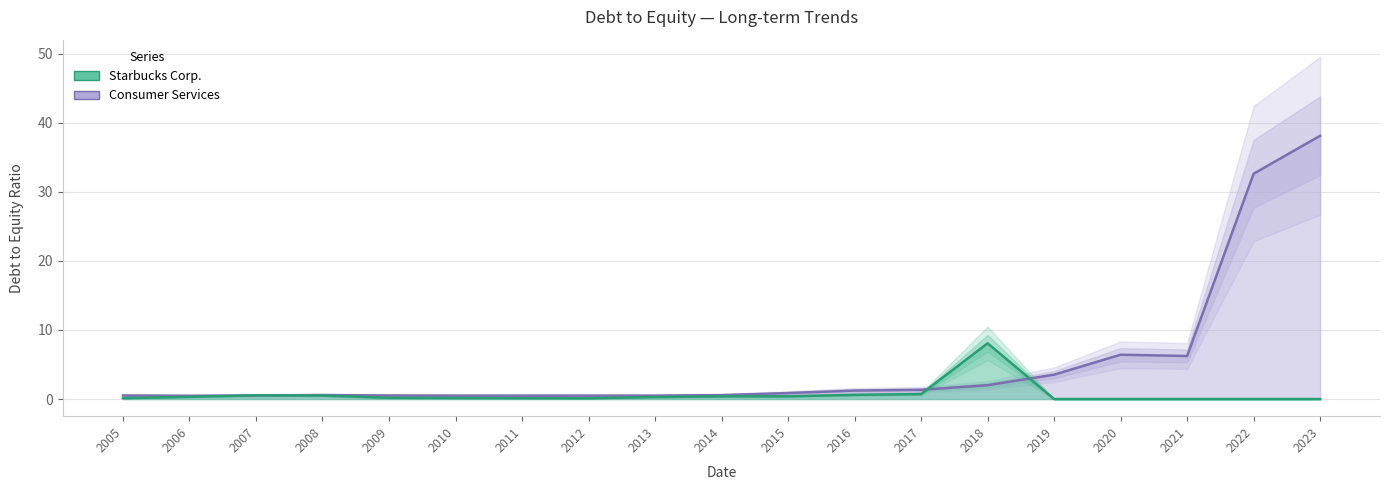

How many categories are shown in the chart?

19